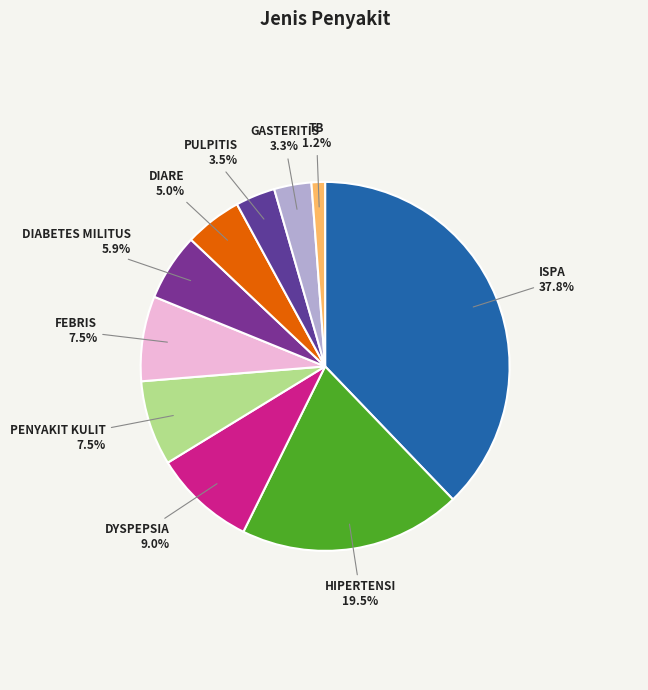

True or false: GASTERITIS accounts for 3% of the total.

True